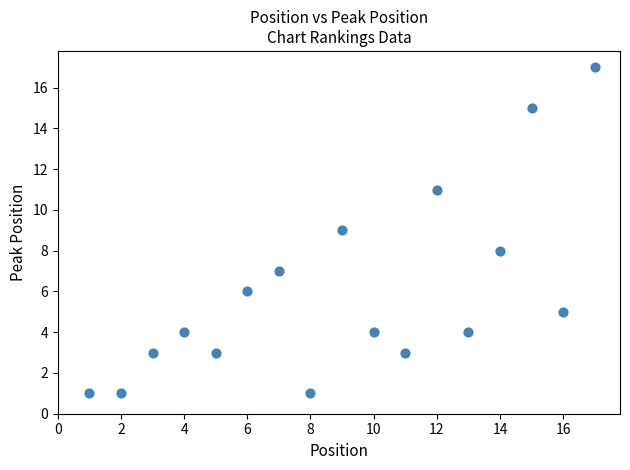

What is the range of Y values (max minus min)?

16